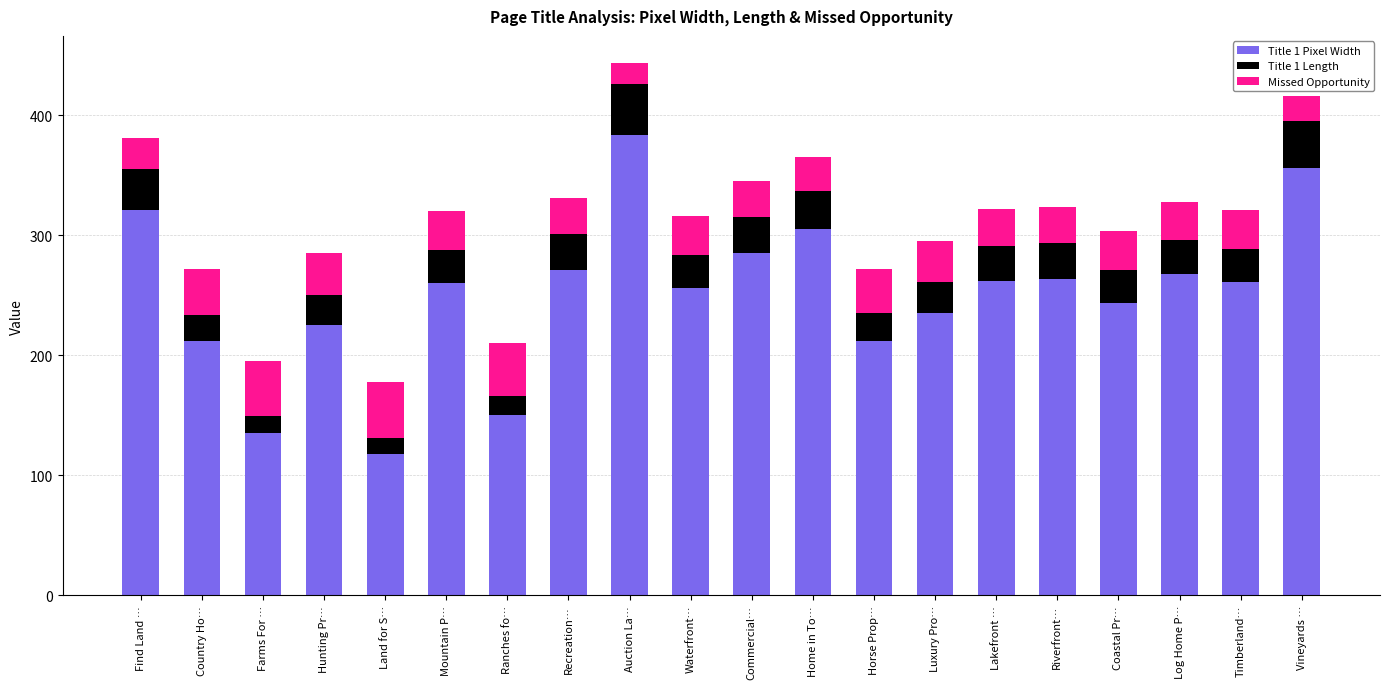

At which category is the sum across all series the highest?

Auction La…